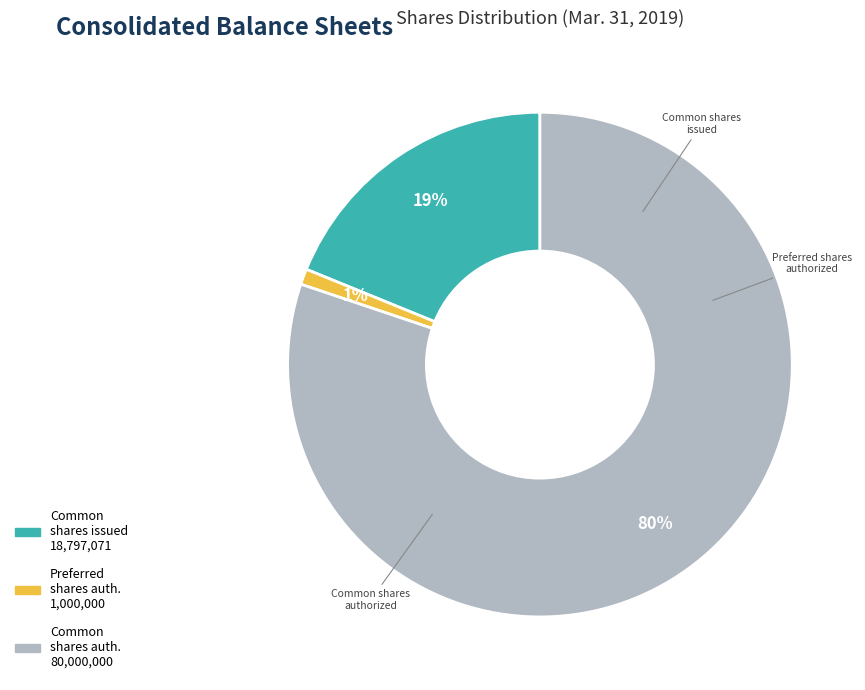

To the nearest percent, what is the average slice percentage?

33%